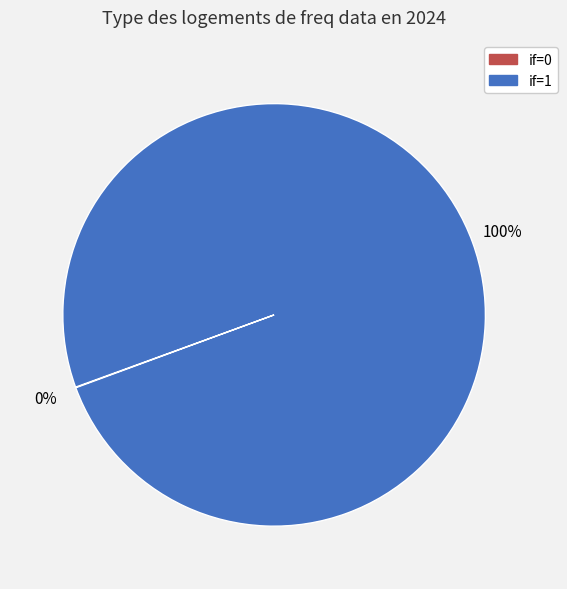

To the nearest percent, what is the average slice percentage?

50%